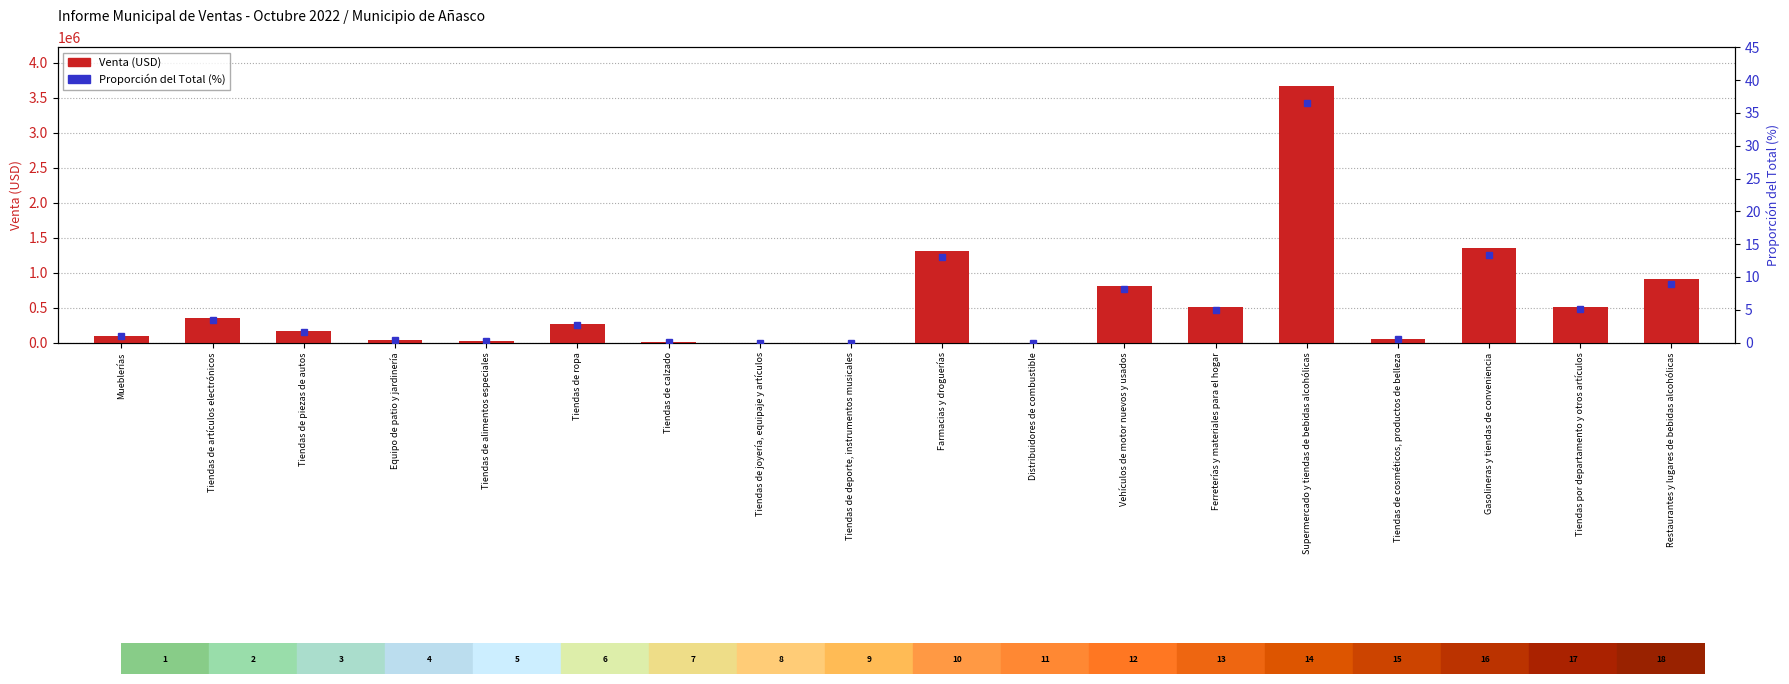

Reading left to right, list all the values displayed in this chart.

Venta (USD): Mueblerías=96124.1	Tiendas de artículos electrónicos=352161.9	Tiendas de piezas de autos=159910.9	Equipo de patio y jardinería=42506.6	Tiendas de alimentos especiales=27004.3	Tiendas de ropa=262129.0	Tiendas de calzado=2369.0	Tiendas de joyería, equipaje y artículos=0.0	Tiendas de deporte, instrumentos musicales=361.6	Farmacias y droguerías=1302199.9	Distribuidores de combustible=0.0	Vehículos de motor nuevos y usados=815095.7	Ferreterías y materiales para el hogar=504324.9	Supermercado y tiendas de bebidas alcohólicas=3671737.2	Tiendas de cosméticos, productos de belleza=47328.6	Gasolineras y tiendas de conveniencia=1345696.8	Tiendas por departamento y otros artículos=513649.8	Restaurantes y lugares de bebidas alcohólicas=903629.3
Proporción del Total (%): Mueblerías=1.0	Tiendas de artículos electrónicos=3.5	Tiendas de piezas de autos=1.6	Equipo de patio y jardinería=0.4	Tiendas de alimentos especiales=0.3	Tiendas de ropa=2.6	Tiendas de calzado=0.0	Tiendas de joyería, equipaje y artículos=0.0	Tiendas de deporte, instrumentos musicales=0.0	Farmacias y droguerías=13.0	Distribuidores de combustible=0.0	Vehículos de motor nuevos y usados=8.1	Ferreterías y materiales para el hogar=5.0	Supermercado y tiendas de bebidas alcohólicas=36.5	Tiendas de cosméticos, productos de belleza=0.5	Gasolineras y tiendas de conveniencia=13.4	Tiendas por departamento y otros artículos=5.1	Restaurantes y lugares de bebidas alcohólicas=9.0